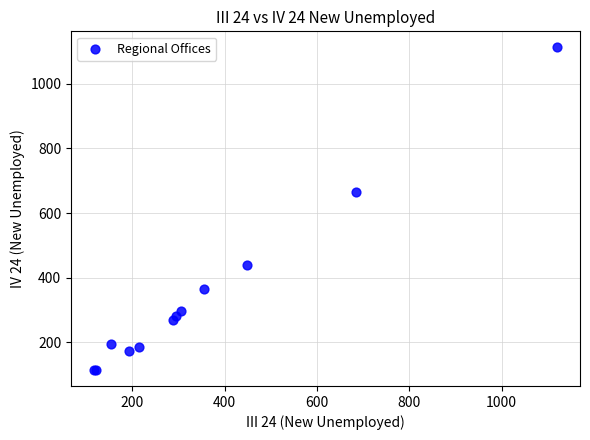

What Y value in the scatter plot is closest to 613?

666